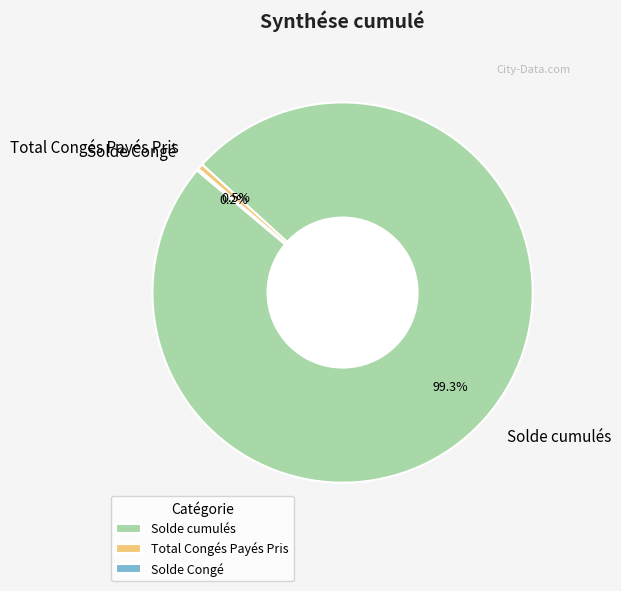

What is the largest slice in the pie chart?

Solde cumulés